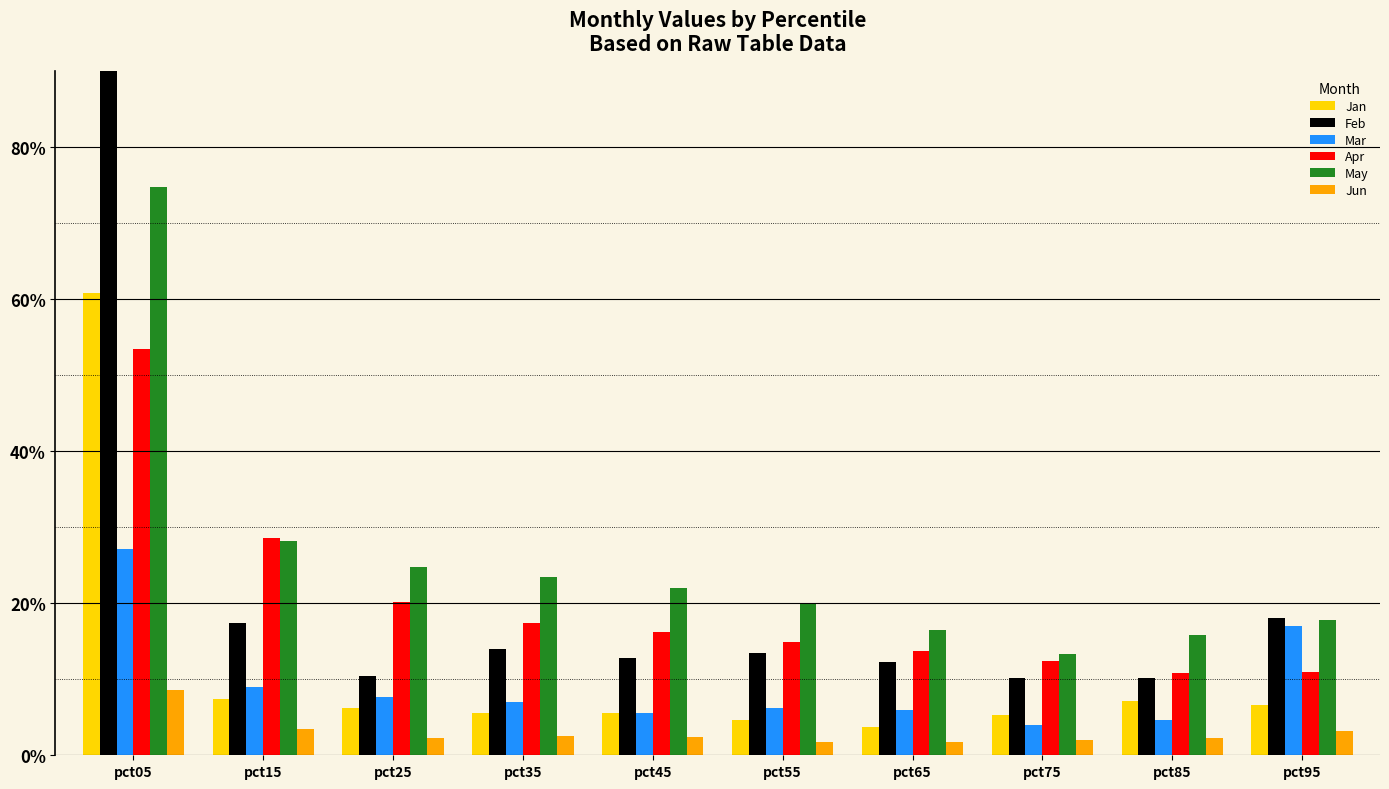

How many distinct data groups are displayed?

6